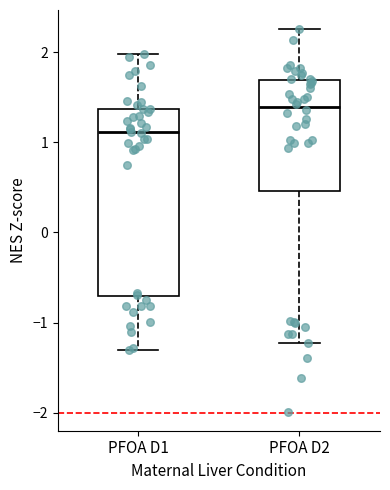

Where does the median line of the box for PFOA D2 sit on the y-axis? The values are not printed on the chart, so give them approximately, as read against the axis.

1.4